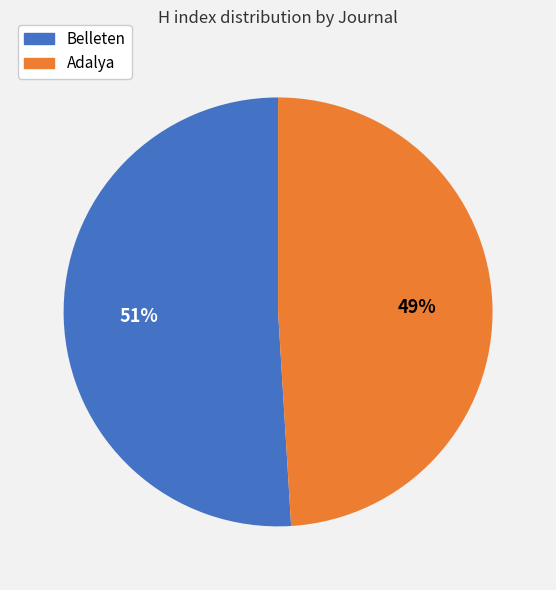

Is there a majority slice in this chart?

Yes